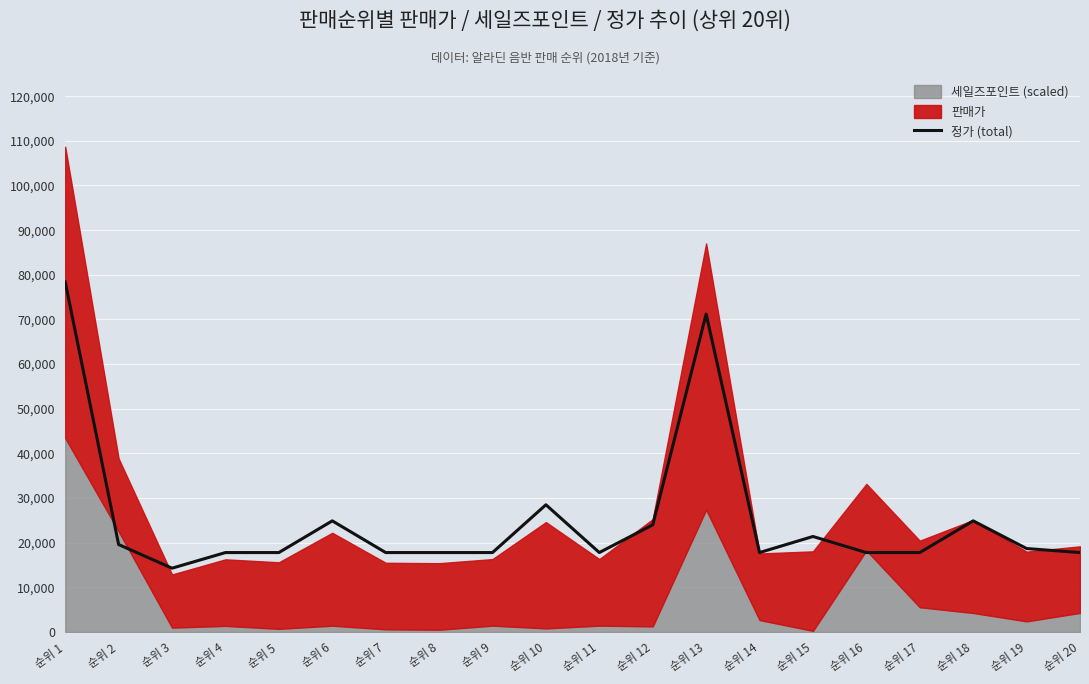

List the labels in order of value, smallest first.

순위 3, 순위 4, 순위 5, 순위 7, 순위 8, 순위 9, 순위 11, 순위 14, 순위 16, 순위 17, 순위 20, 순위 19, 순위 2, 순위 15, 순위 12, 순위 6, 순위 18, 순위 10, 순위 13, 순위 1